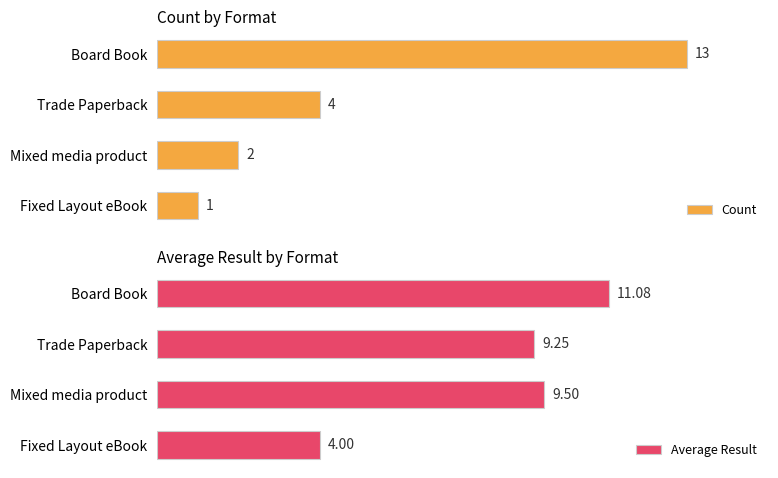

What is the average value of the Count series?

5.0